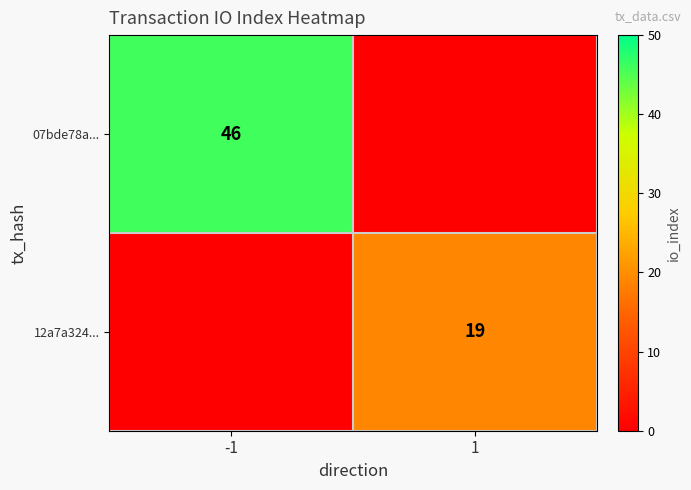

Is it true that 12a7a324... equals 12 at 1?

False